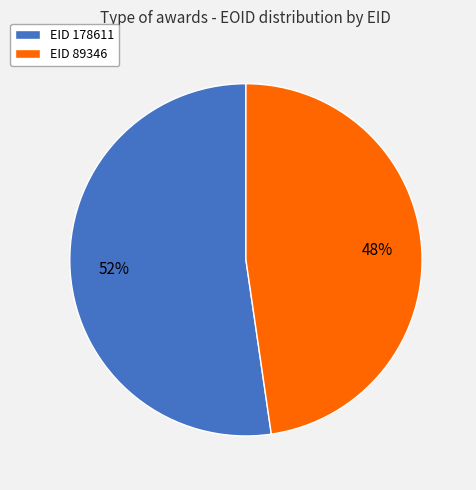

Is there any slice that represents more than half of the pie?

Yes